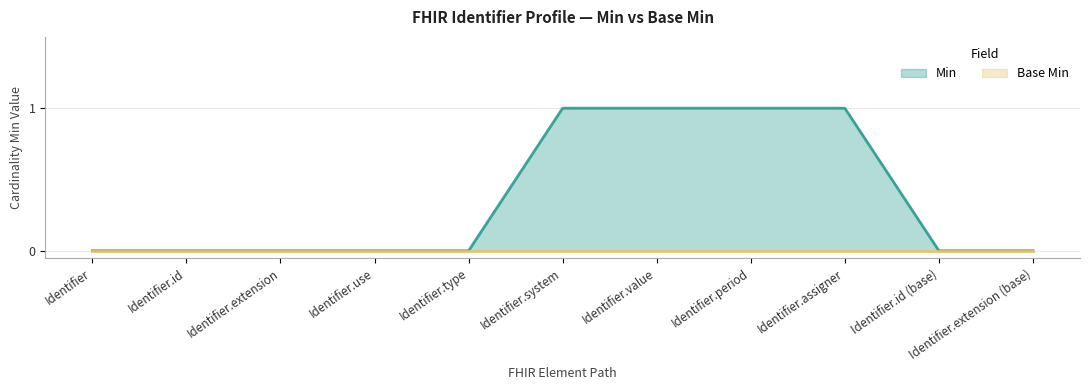

At which category does the chart reach its peak across all series?

Identifier.system